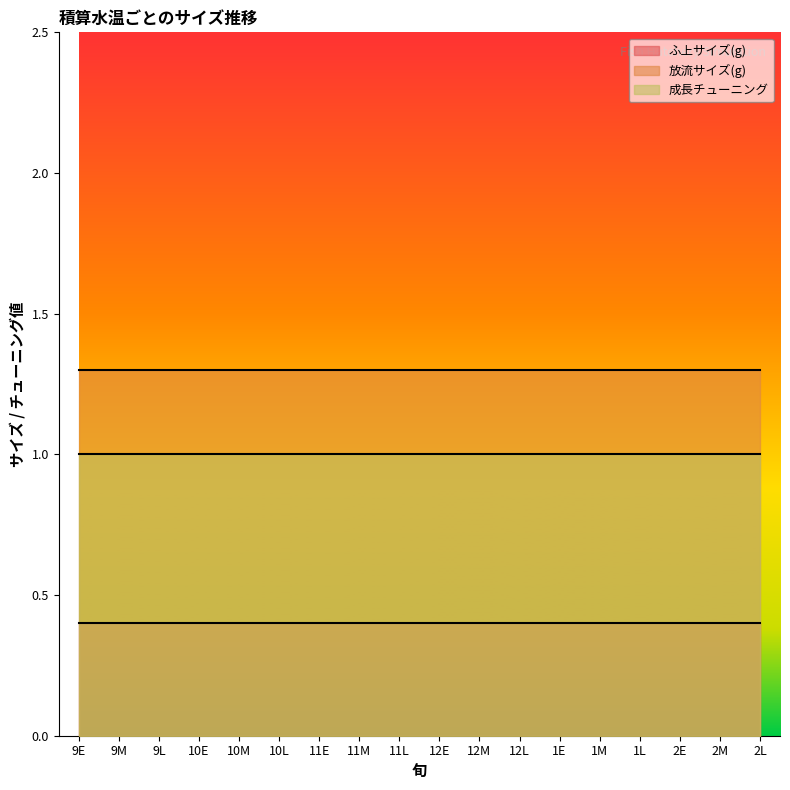

Reading right to left, transcribe all the data shown in this chart.

ふ上サイズ(g): 0.4	0.4	0.4	0.4	0.4	0.4	0.4	0.4	0.4	0.4	0.4	0.4	0.4	0.4	0.4	0.4	0.4	0.4
放流サイズ(g): 1.3	1.3	1.3	1.3	1.3	1.3	1.3	1.3	1.3	1.3	1.3	1.3	1.3	1.3	1.3	1.3	1.3	1.3
成長チューニング: 1.0	1.0	1.0	1.0	1.0	1.0	1.0	1.0	1.0	1.0	1.0	1.0	1.0	1.0	1.0	1.0	1.0	1.0